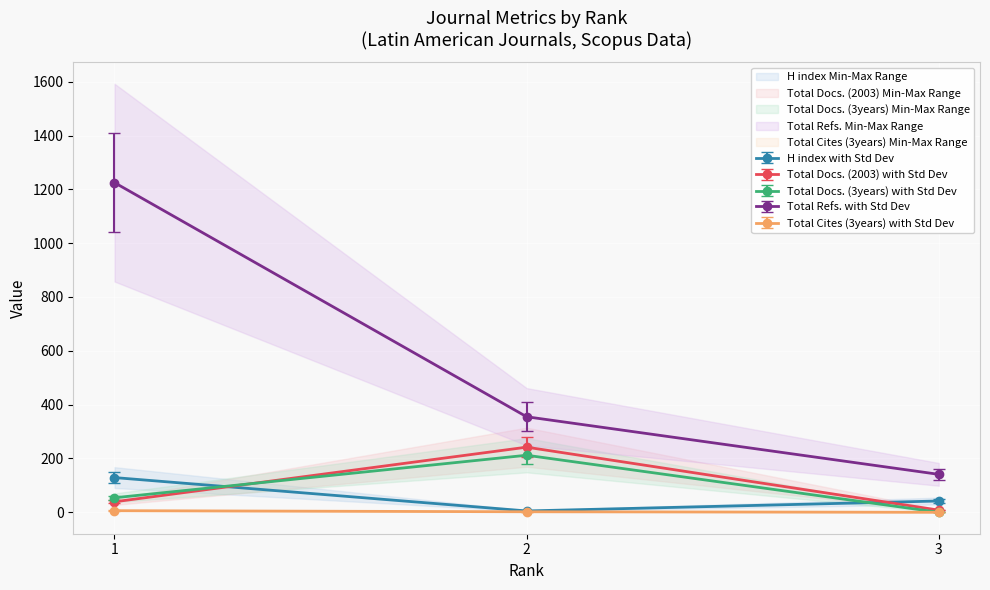

Is the value of Total Refs. with Std Dev at 1 greater than the value of Total Cites (3years) with Std Dev at 3?

Yes